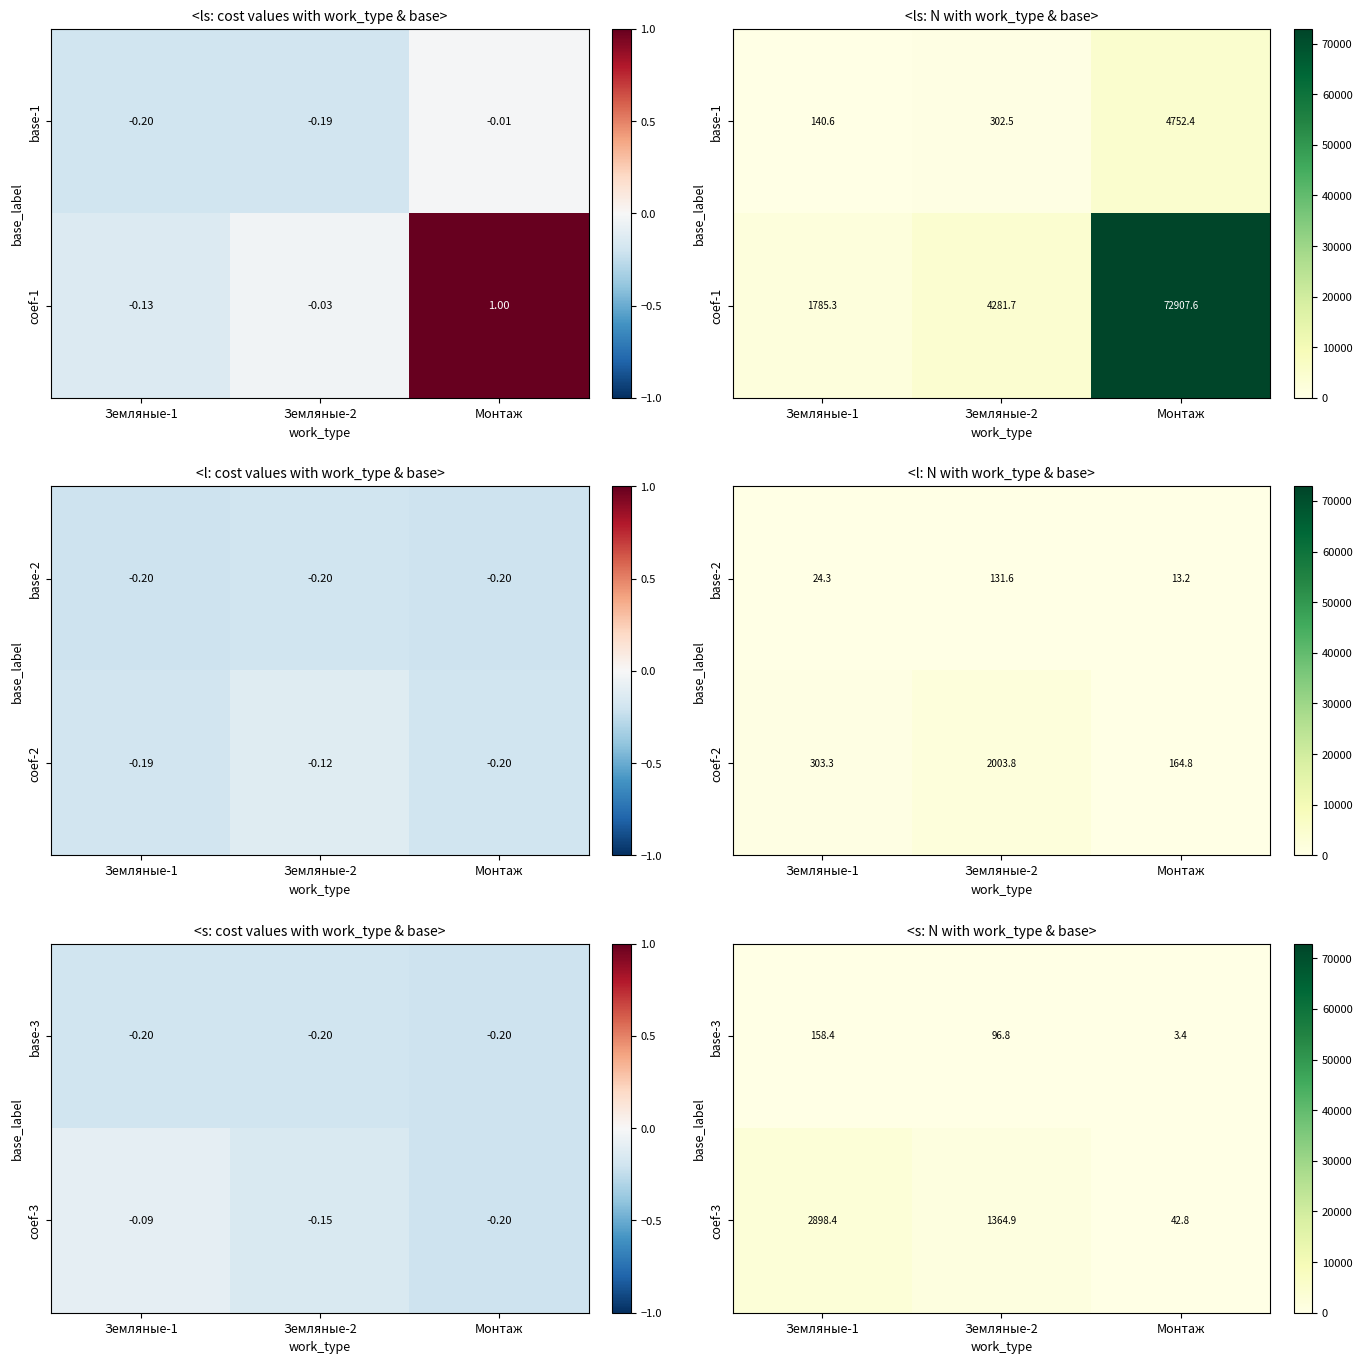

At how many categories does at least one series exceed 2041?

1